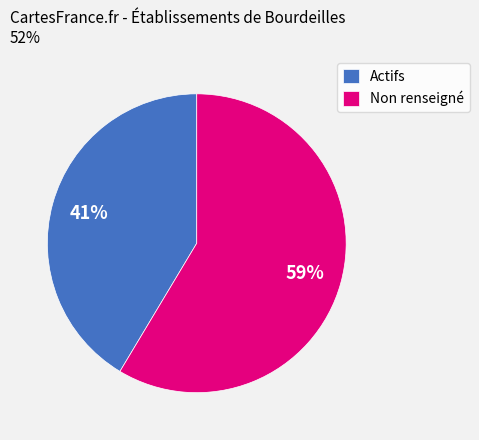

Count the number of slices in the pie.

2